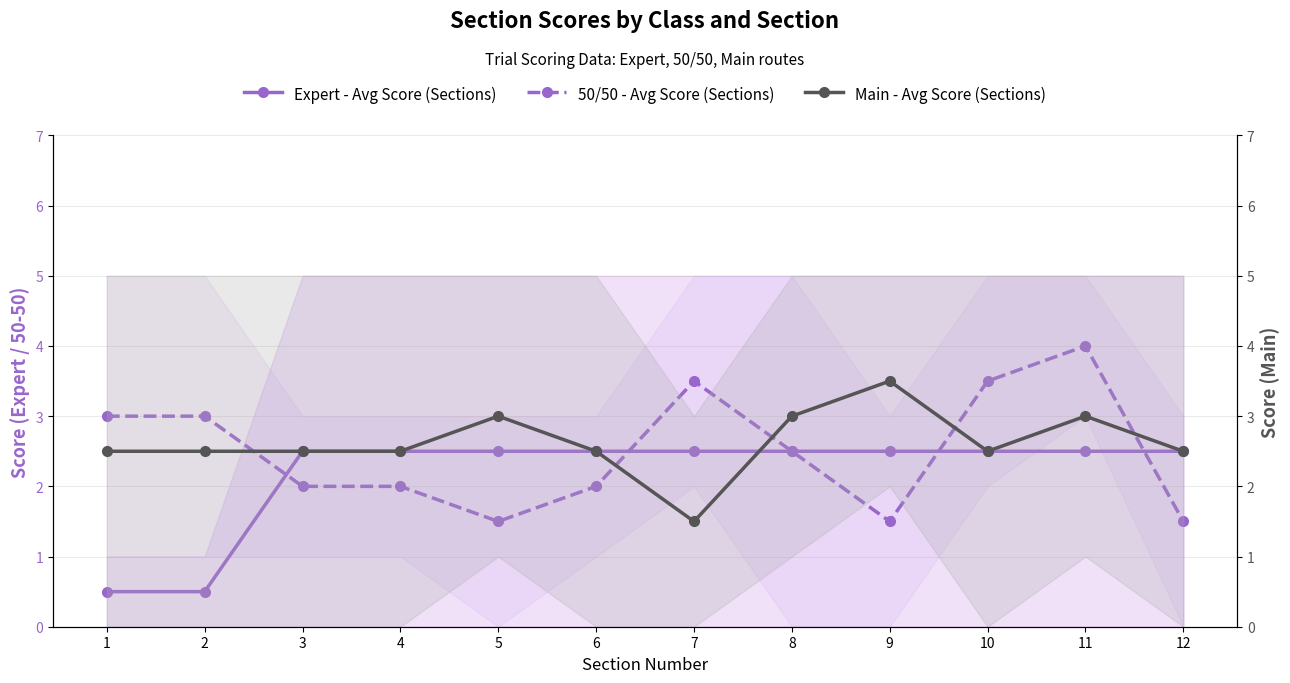

What is the sum of all Expert - Avg Score (Sections) values?

26.0